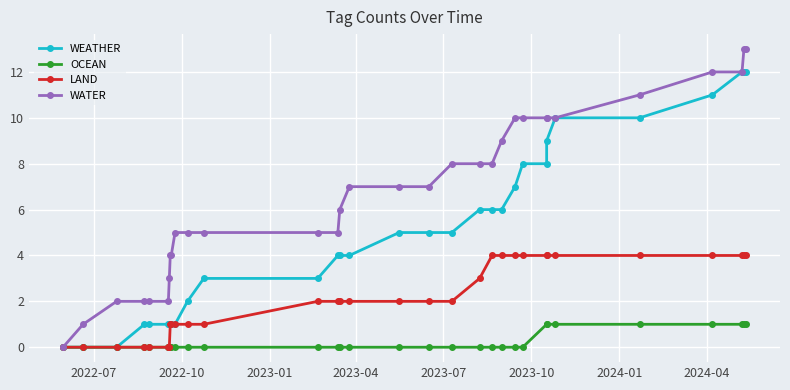

True or false: WATER has a value of 16 at 26.

False